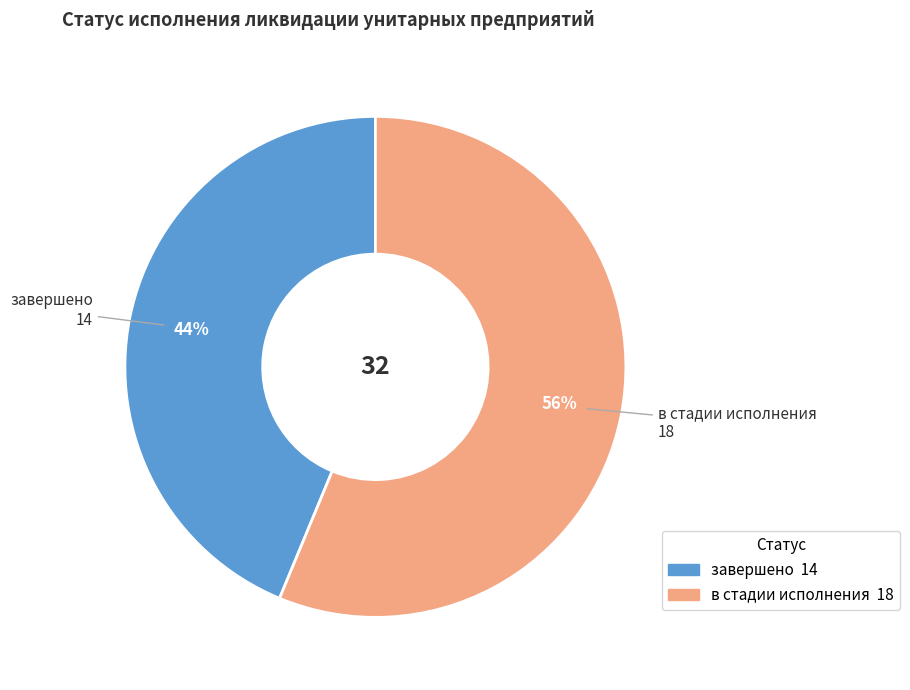

Is the sum of завершено and в стадии исполнения greater than half?

Yes